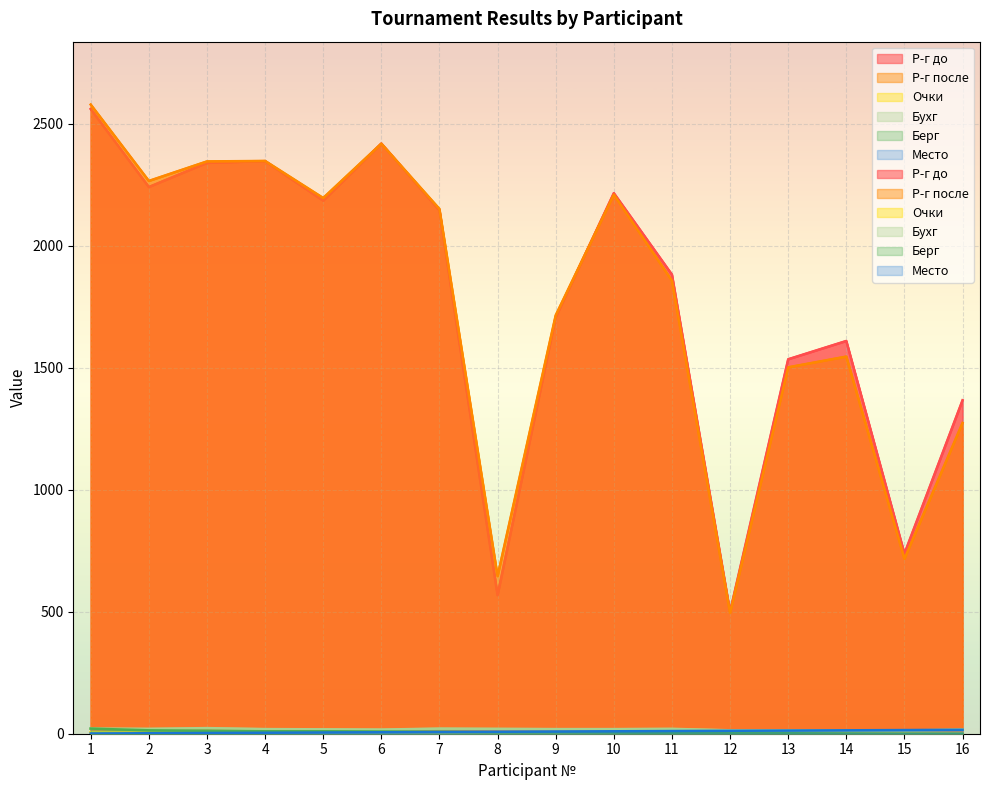

What is the difference between the maximum and second lowest values in the Очки series?

5